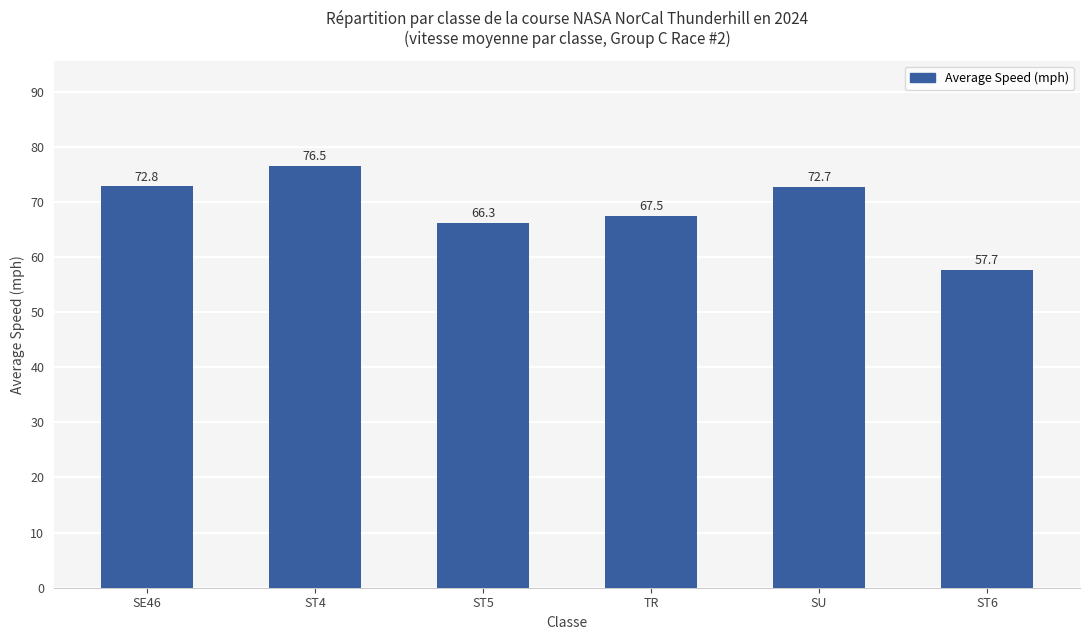

List the labels in order of value, largest first.

ST4, SE46, SU, TR, ST5, ST6